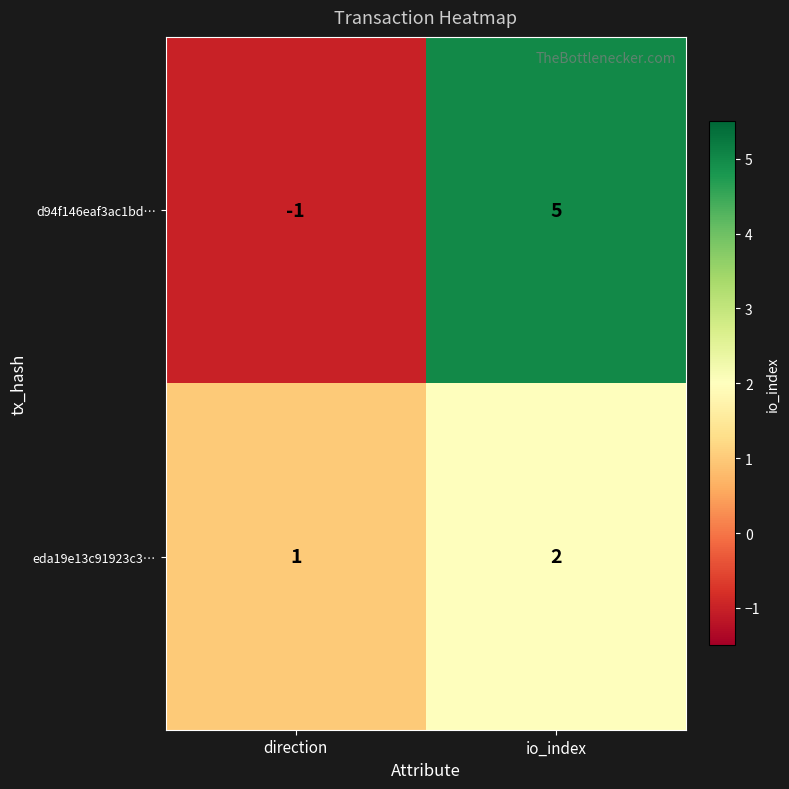

How many categories are shown in the chart?

2